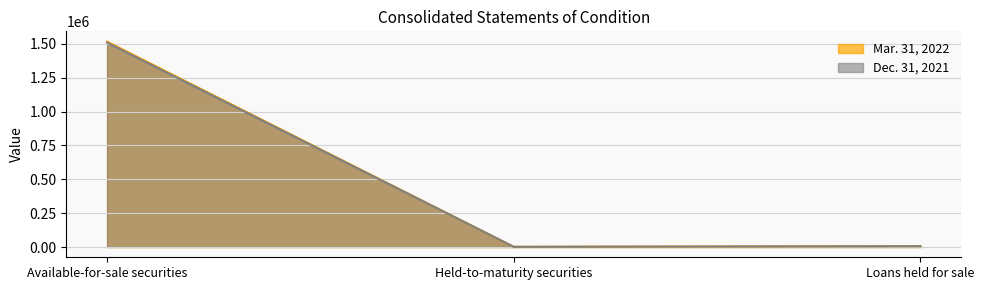

What is the spread (max minus min) of values at Held-to-maturity securities?

80